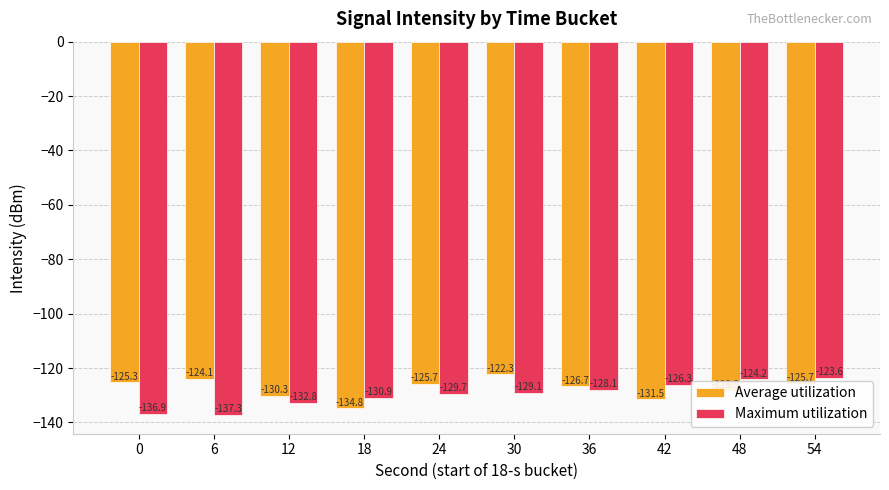

What is the greatest value displayed?

-122.3